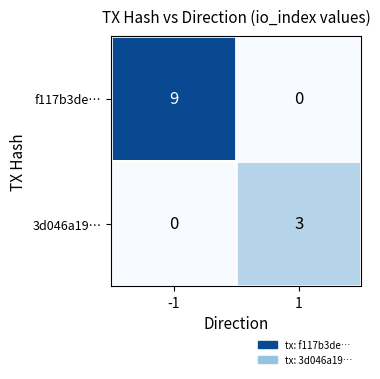

What is the maximum value for 3d046a19…?

3